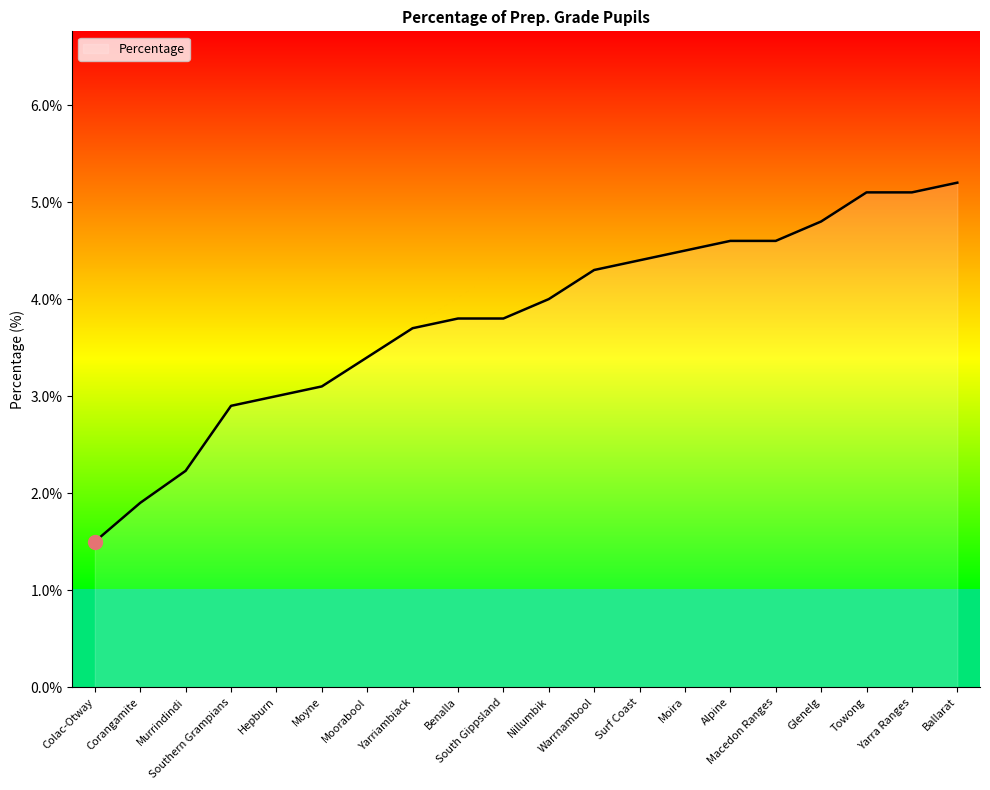

What is the difference between the second highest and second lowest values?

3.2